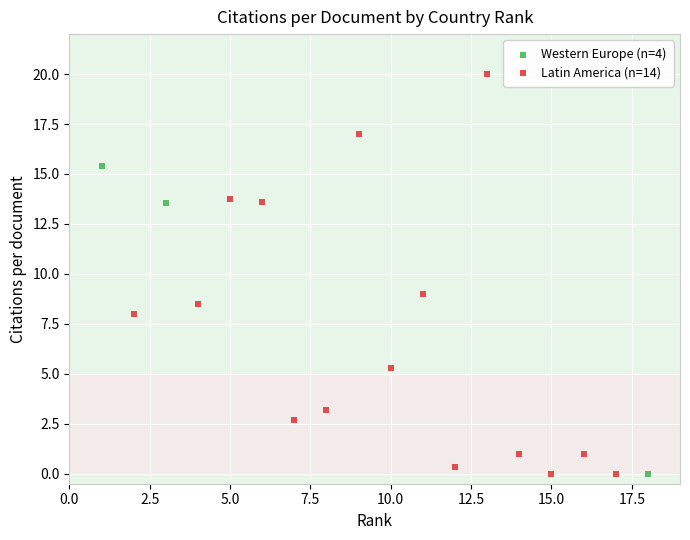

Which series has the widest spread of Y values?

Latin America (n=14)